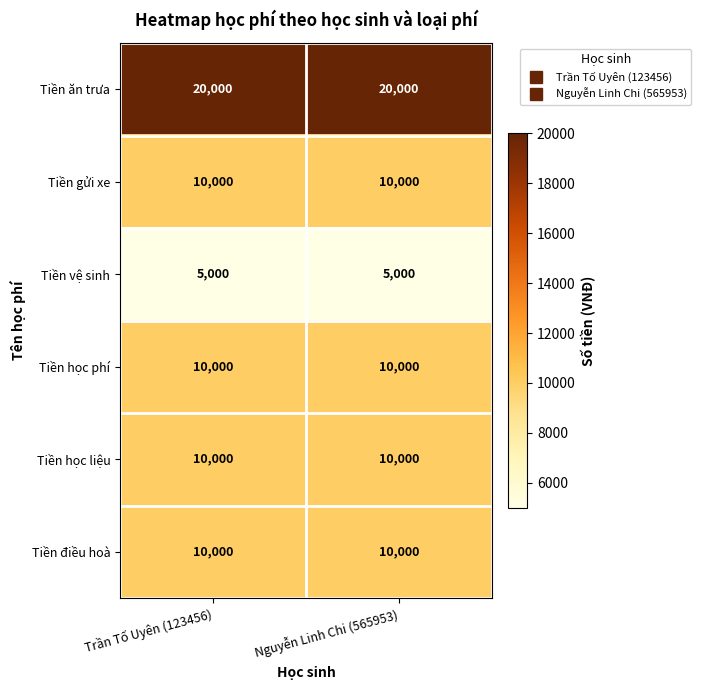

What is the difference between the highest and lowest values at Trần Tố Uyên (123456)?

15000